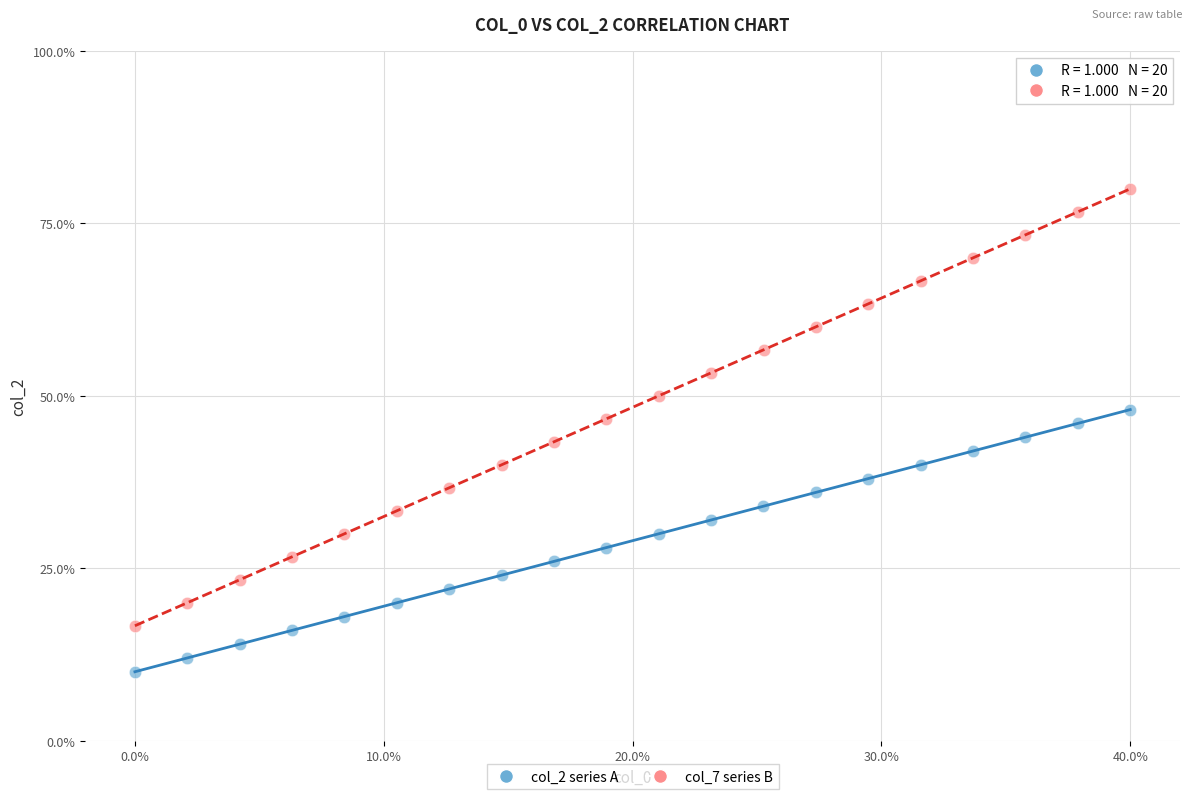

Which series reaches the maximum Y coordinate?

col_7 series B